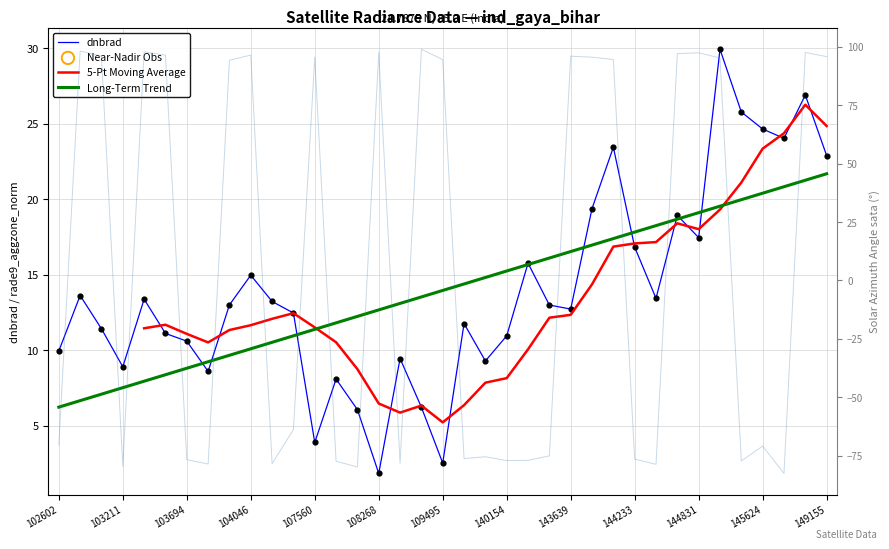

Which series has the widest spread of Y values?

sata